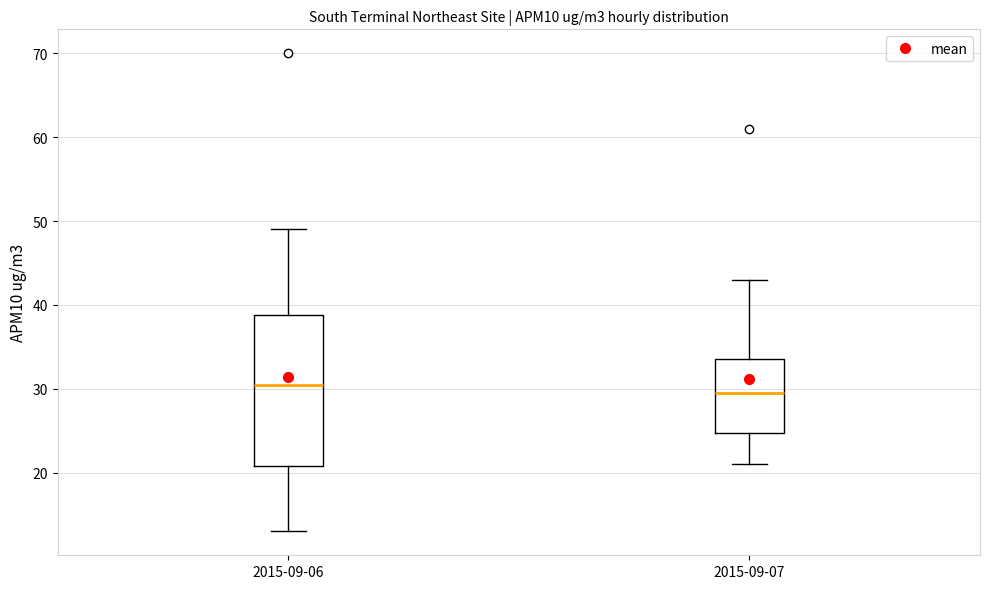

Comparing the boxes themselves (not the whiskers), which one is the tallest?

2015-09-06